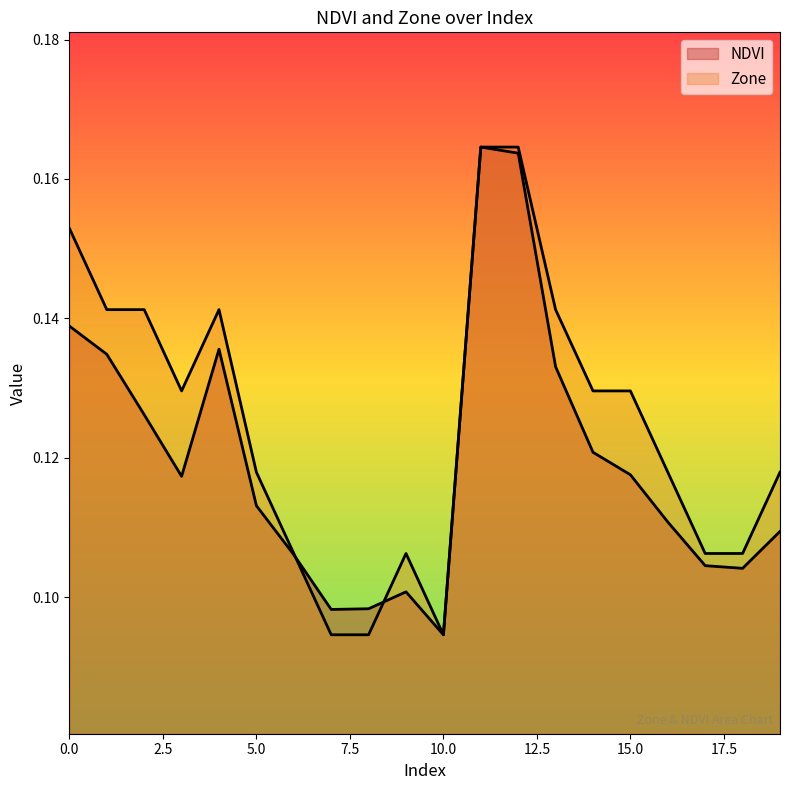

What is the value of the Zone point at the 8th from the left?

0.1